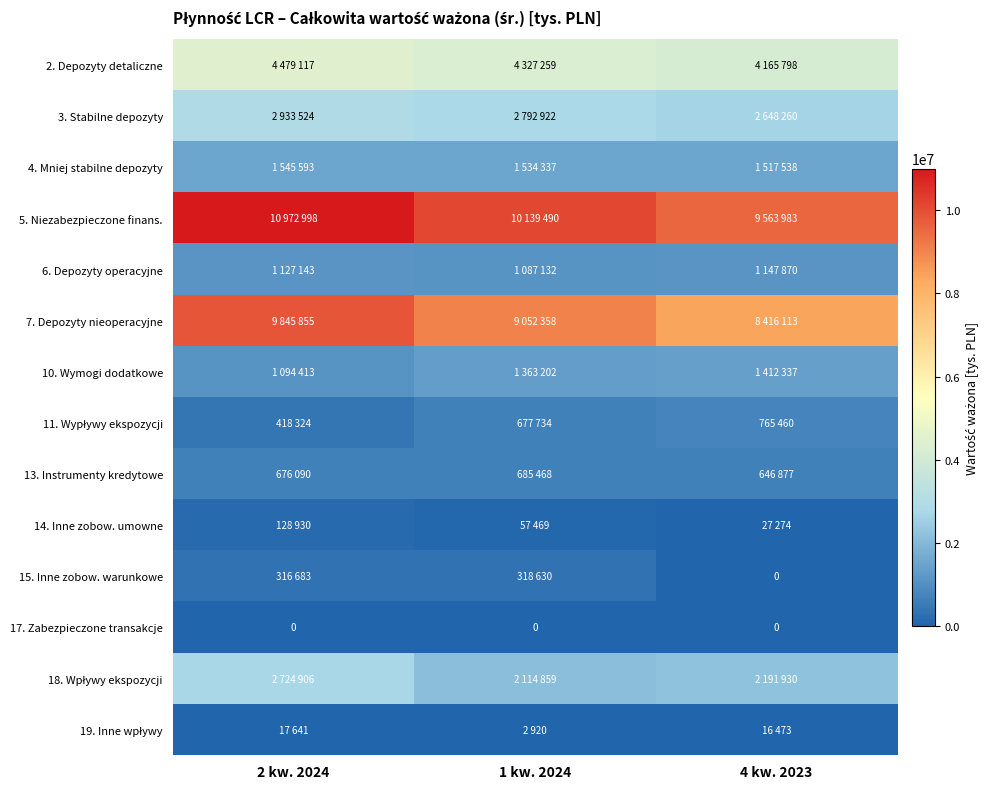

How many data points in 4. Mniej stabilne depozyty are above 1534337?

1